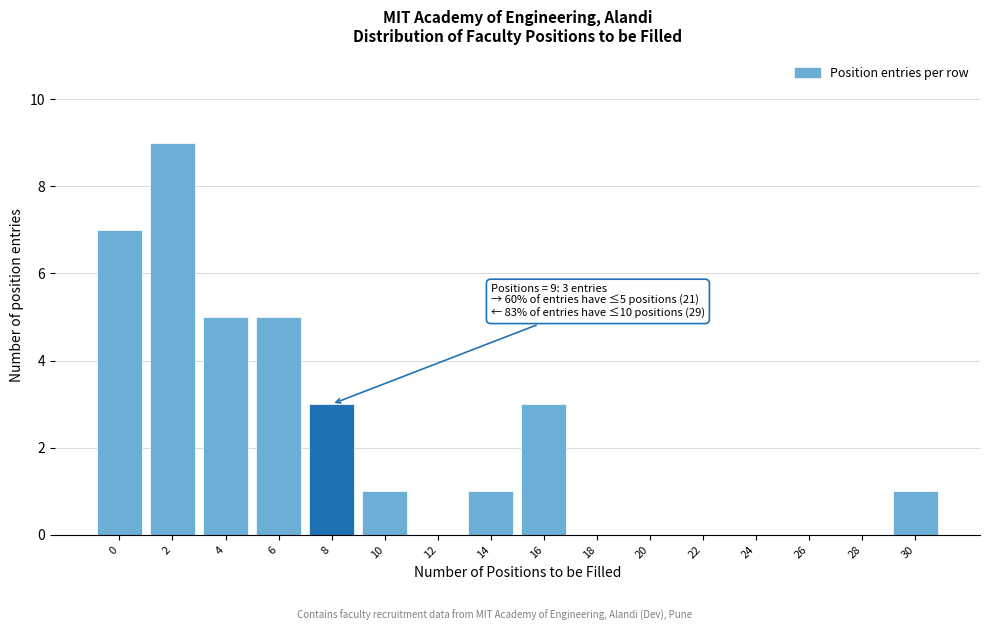

Reading left to right, transcribe all the data shown in this chart.

0=7	2=9	4=5	6=5	8=3	10=1	12=0	14=1	16=3	18=0	20=0	22=0	24=0	26=0	28=0	30=1